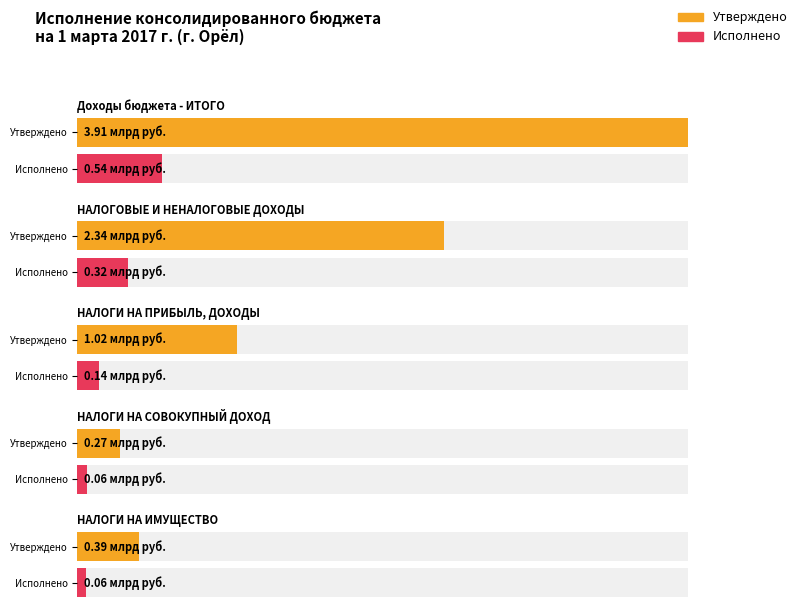

Reading left to right, what are all the values shown in this chart?

Утверждено: Доходы бюджета - ИТОГО=3908246219.0	НАЛОГОВЫЕ И НЕНАЛОГОВЫЕ ДОХОДЫ=2344145000.0	НАЛОГИ НА ПРИБЫЛЬ, ДОХОДЫ=1019507000.0	НАЛОГИ НА СОВОКУПНЫЙ ДОХОД=269166000.0	НАЛОГИ НА ИМУЩЕСТВО=393922000.0
Исполнено: Доходы бюджета - ИТОГО=539778409.6	НАЛОГОВЫЕ И НЕНАЛОГОВЫЕ ДОХОДЫ=323755139.9	НАЛОГИ НА ПРИБЫЛЬ, ДОХОДЫ=136592513.1	НАЛОГИ НА СОВОКУПНЫЙ ДОХОД=59568070.3	НАЛОГИ НА ИМУЩЕСТВО=56590624.6